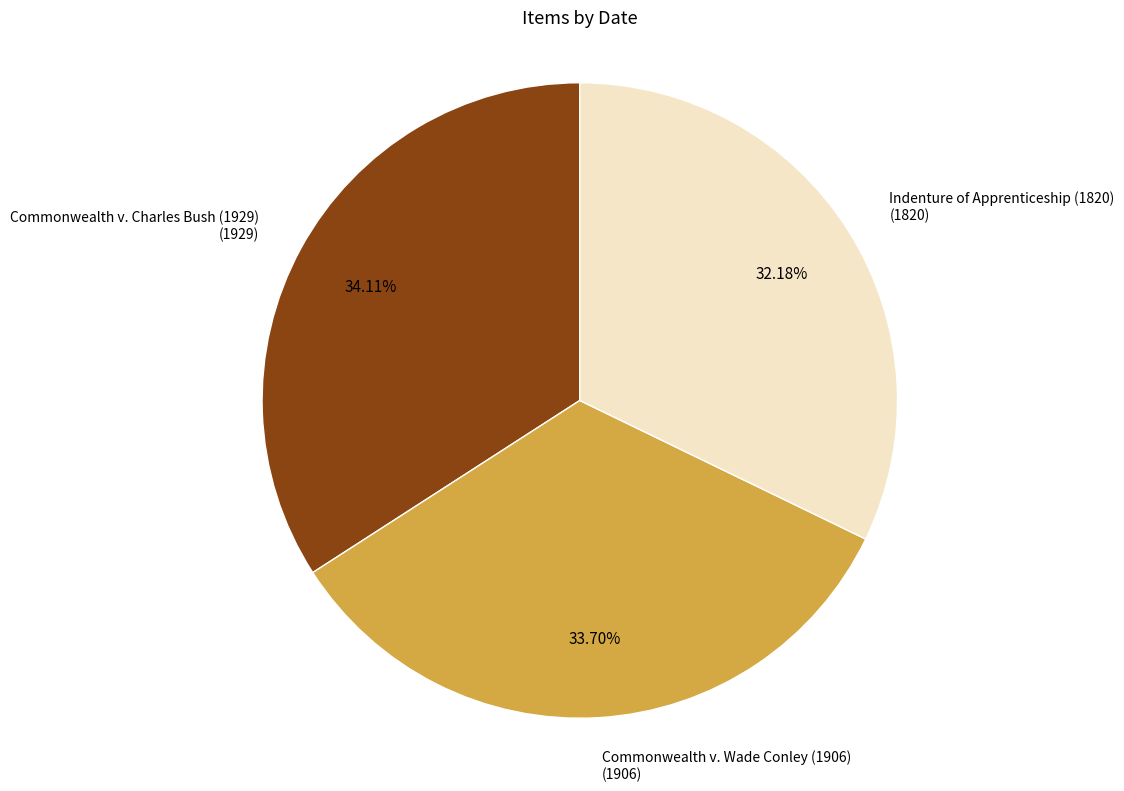

Is there a majority slice in this chart?

No